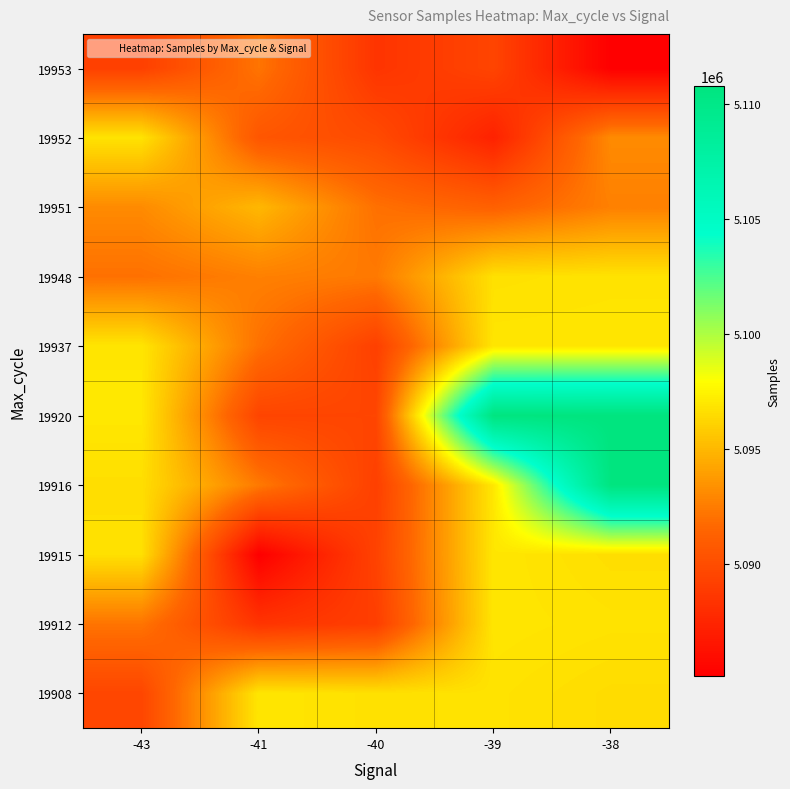

Reading left to right, what are all the values shown in this chart?

19908: -43=5089543	-41=5096941	-40=5096713	-39=5096790	-38=5096517
19912: -43=5092163	-41=5088460	-40=5089078	-39=5096926	-38=5096790
19915: -43=5096713	-41=5085126	-40=5089347	-39=5096941	-38=5096611
19916: -43=5096608	-41=5092388	-40=5089173	-39=5097009	-38=5110696
19920: -43=5097009	-41=5089474	-40=5089543	-39=5110696	-38=5110787
19937: -43=5096926	-41=5092010	-40=5089173	-39=5096926	-38=5096941
19948: -43=5092010	-41=5092663	-40=5092388	-39=5096712	-38=5096812
19951: -43=5093110	-41=5094985	-40=5092010	-39=5091221	-38=5092663
19952: -43=5096812	-41=5090572	-40=5089873	-39=5087288	-38=5093110
19953: -43=5089173	-41=5092163	-40=5088460	-39=5089474	-38=5085126